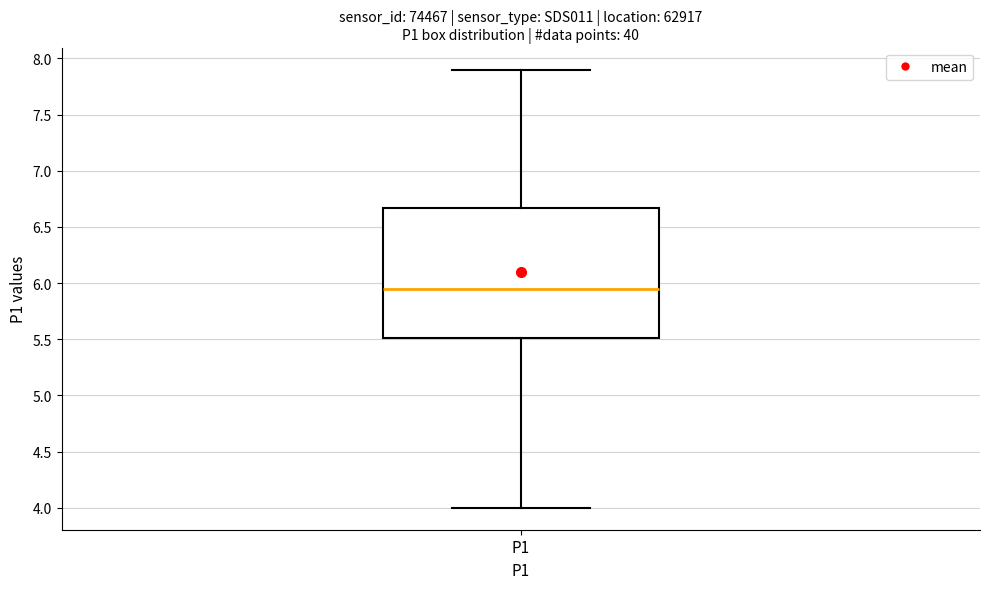

Read this box plot against the y-axis: the position of the median line, the range covered by the box, and the ends of both whiskers. The values are not printed on the chart, so give them approximately, as read against the axis.

median 5.95, box 5.50 to 6.65, whiskers 4.00 to 7.90